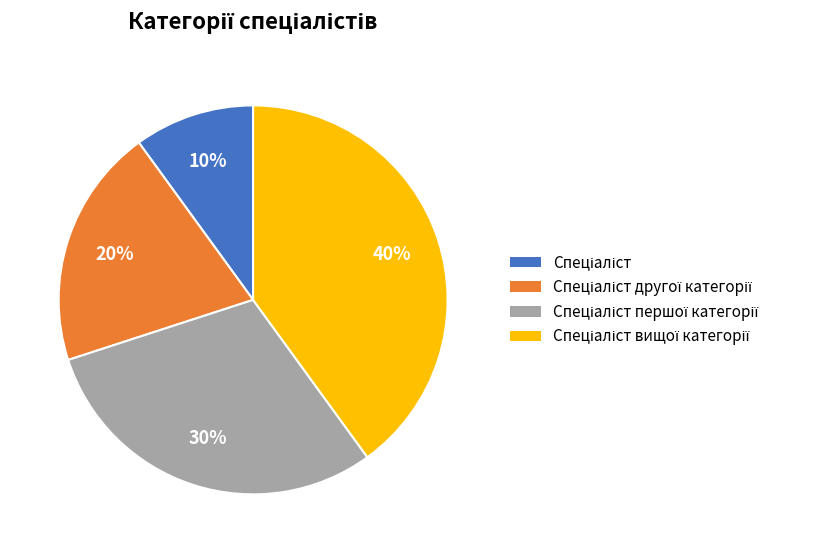

How many slices are in this pie chart?

4